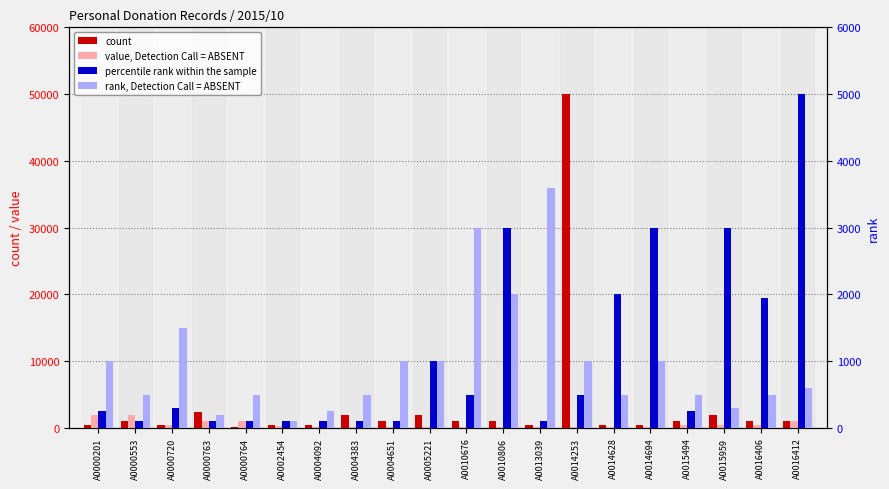

Rank the series at A0016412 from highest to lowest value.

percentile rank within the sample, count, value, Detection Call = ABSENT, rank, Detection Call = ABSENT